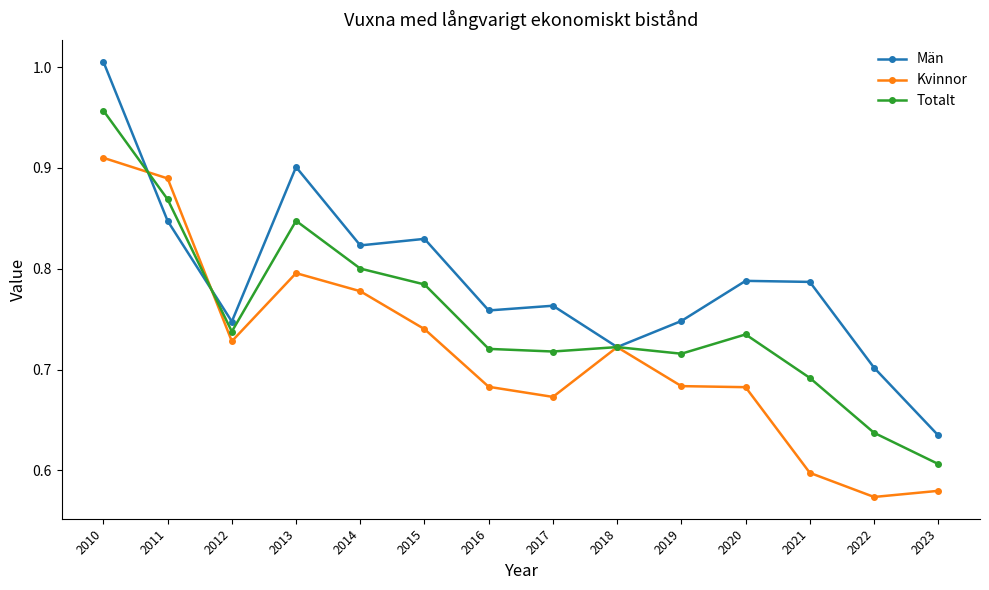

At which category does Kvinnor reach its first local peak?

2013